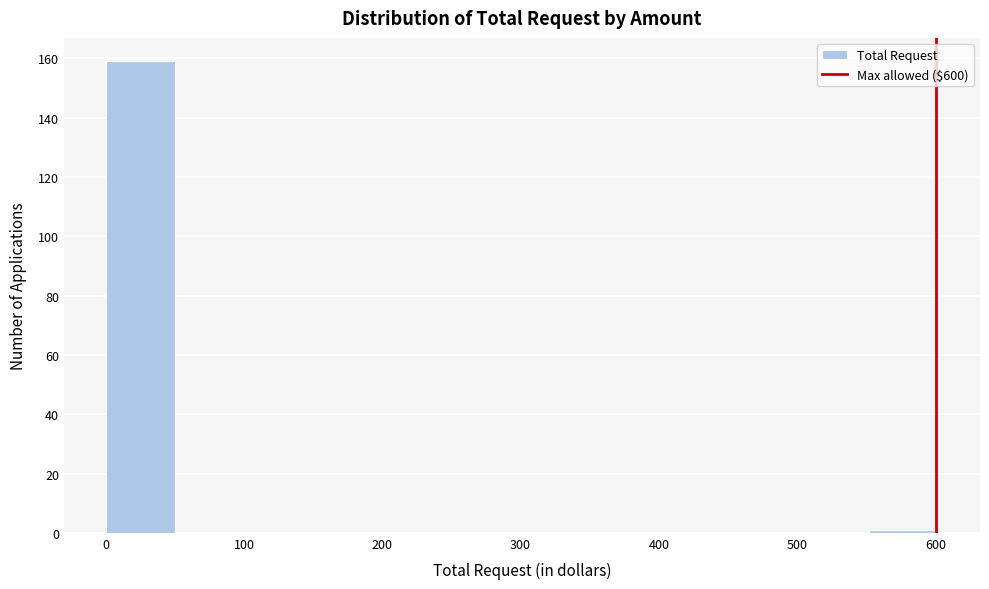

Reading left to right, transcribe this chart: for each bar, give the range it covers on the x-axis and its height. Neither the bar edges nor the heights are printed on the chart, so give them approximately, as read against the axes.

0 to 50: 160
50 to 100: 0
100 to 150: 0
150 to 200: 0
200 to 250: 0
250 to 300: 0
300 to 350: 0
350 to 400: 0
400 to 450: 0
450 to 500: 0
500 to 550: 0
550 to 600: under 2